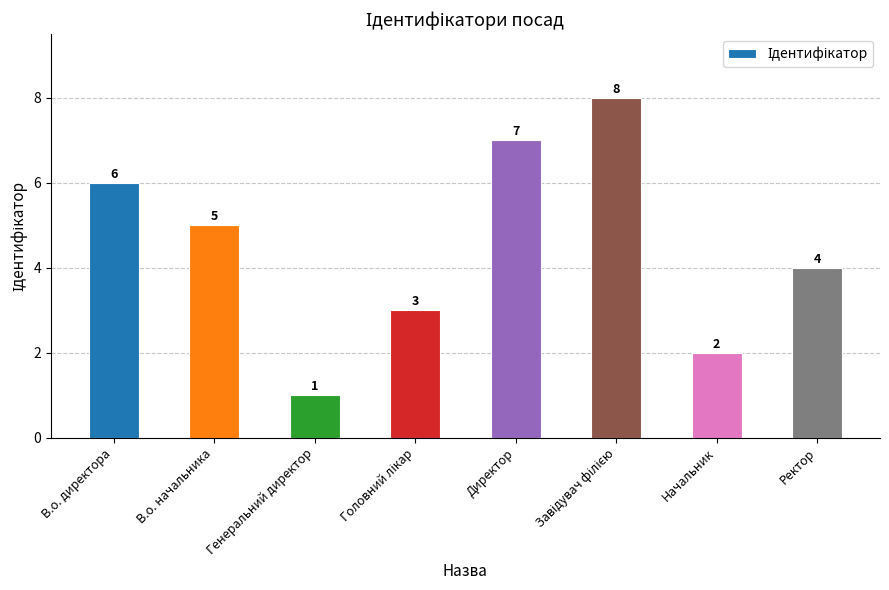

What is the difference between the maximum and second lowest values?

6